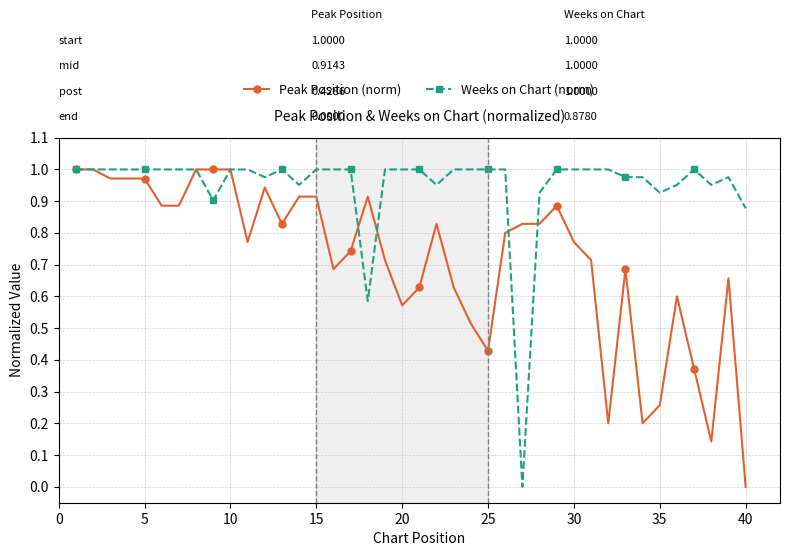

What is the value of the Peak Position (norm) point at the 32nd from the left?

0.2